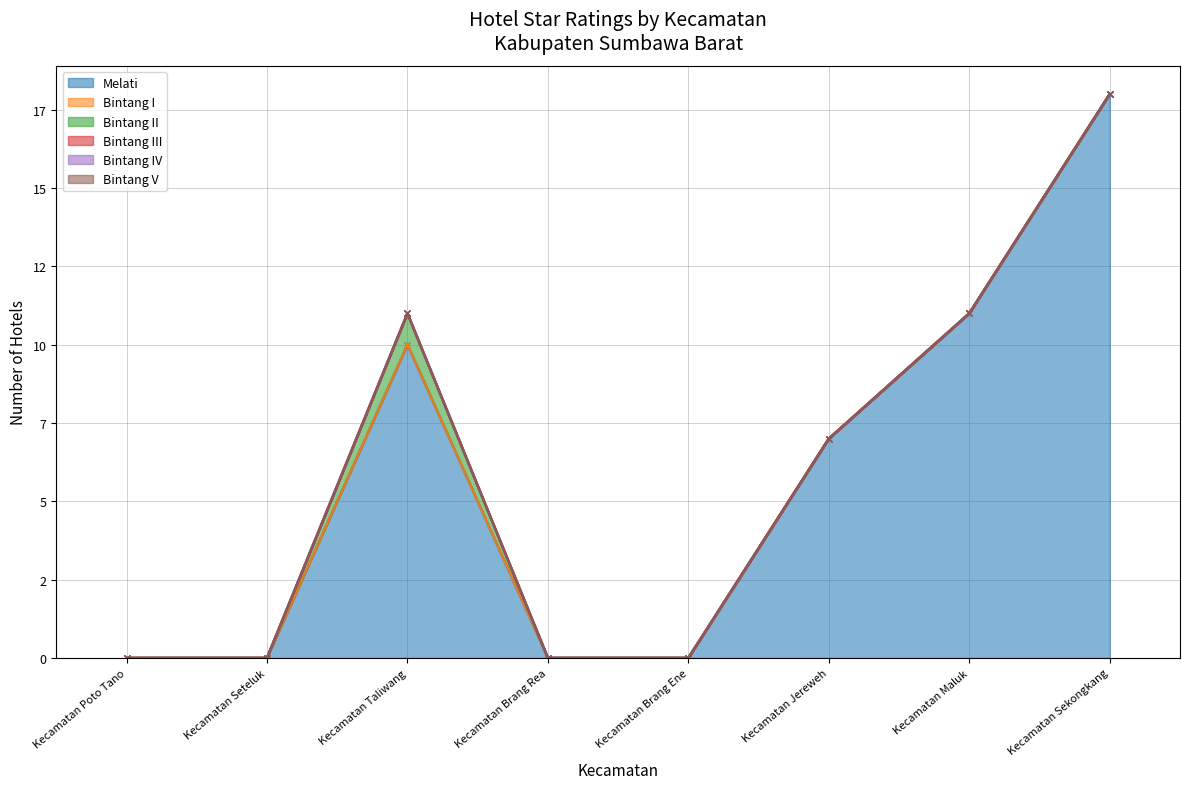

Which series has the largest range (max minus min)?

Melati